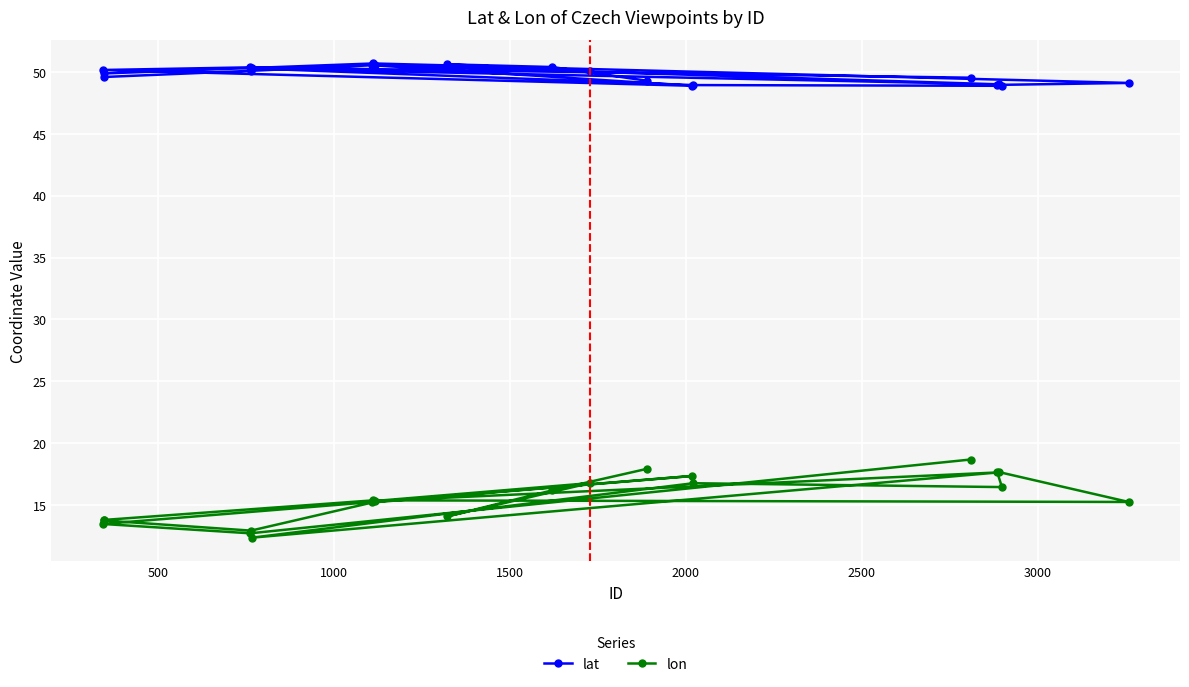

What is the value of the lon point at the 10th from the left?

14.1